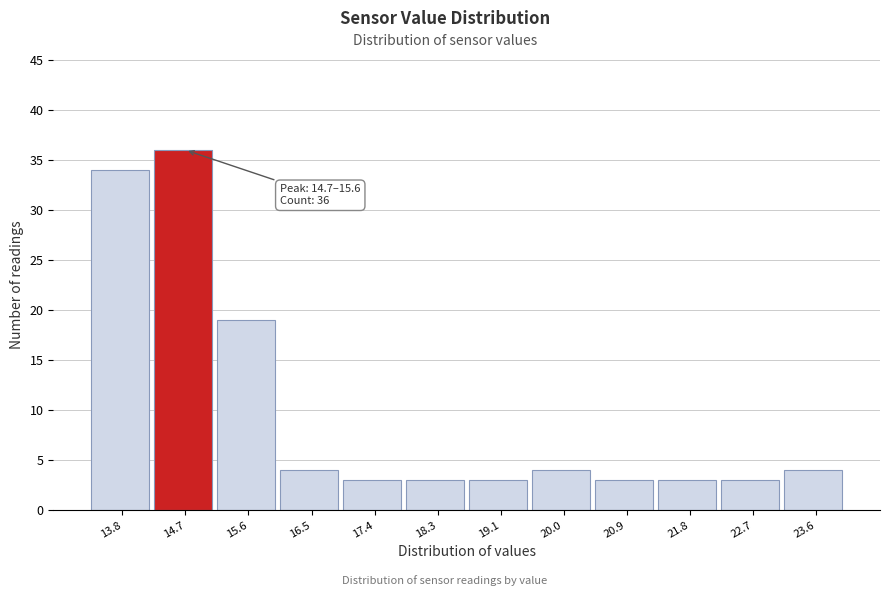

Reading left to right, extract all data points from this chart.

13.8=34	14.7=36	15.6=19	16.5=4	17.4=3	18.3=3	19.1=3	20.0=4	20.9=3	21.8=3	22.7=3	23.6=4